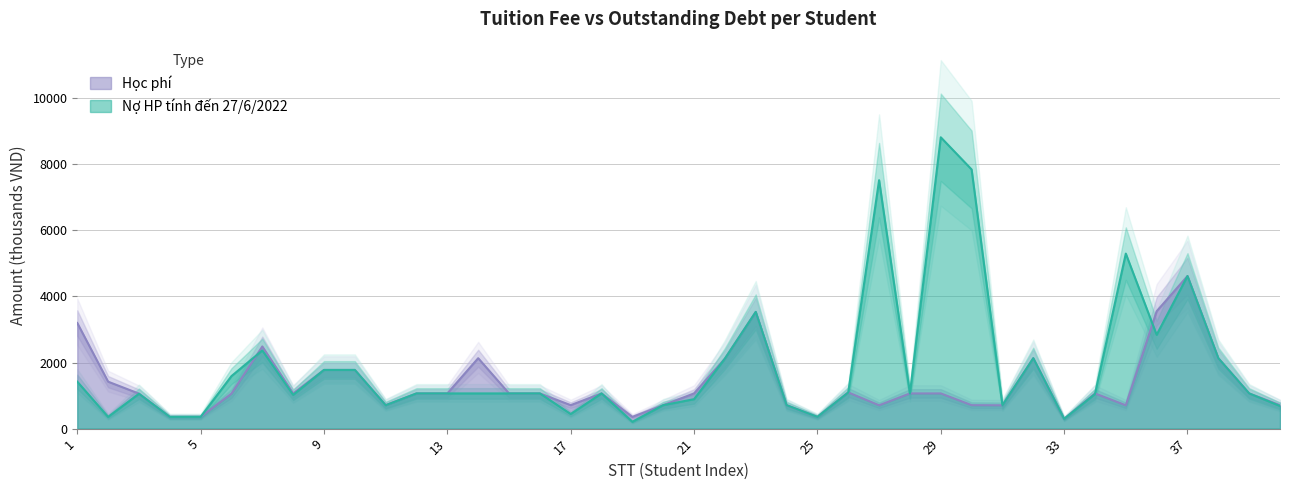

Is it true that Học phí equals 507.4 at 22?

False